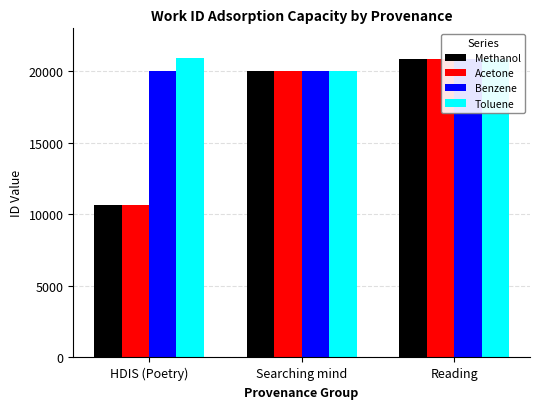

Reading right to left, list all the values displayed in this chart.

Methanol: Reading=20858	Searching mind=19989	HDIS (Poetry)=10678
Acetone: Reading=20886	Searching mind=19994	HDIS (Poetry)=10680
Benzene: Reading=20887	Searching mind=20004	HDIS (Poetry)=20000
Toluene: Reading=20858	Searching mind=19989	HDIS (Poetry)=20893